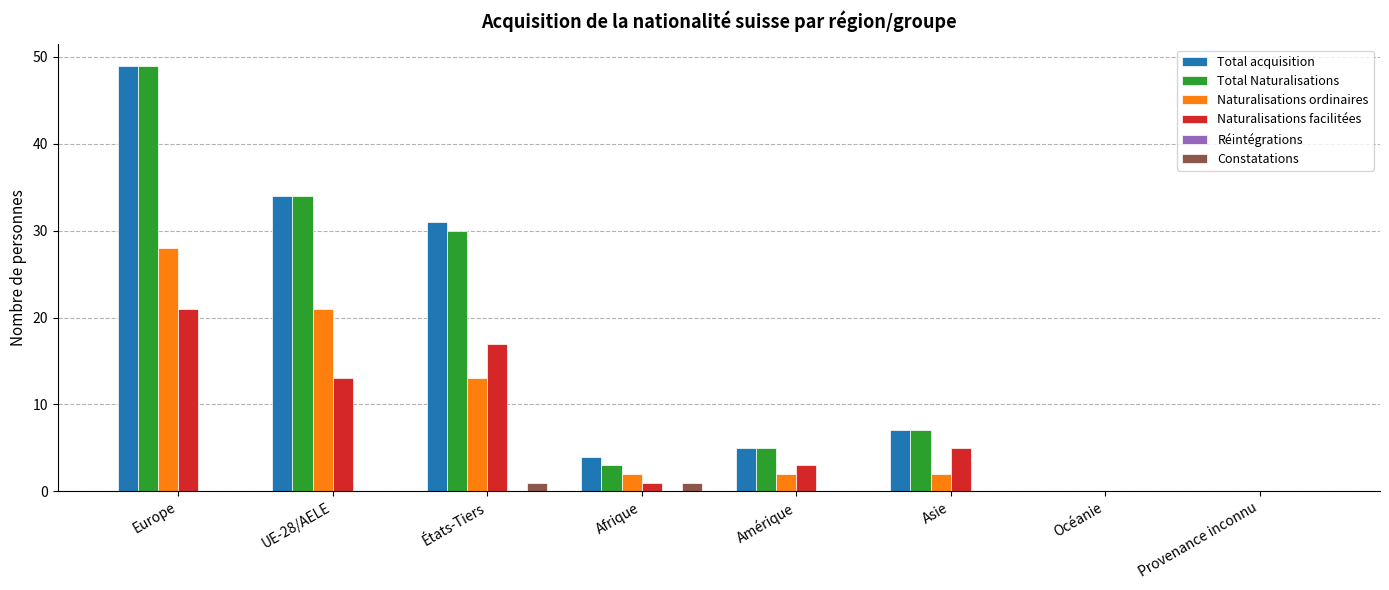

Between Afrique and Provenance inconnu, which series saw the biggest shift?

Total acquisition